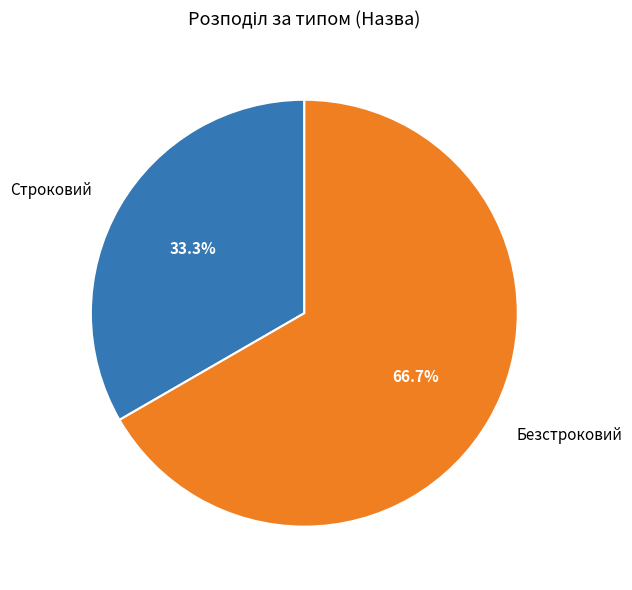

What percentage is the Безстроковий slice, to the nearest percent?

67%